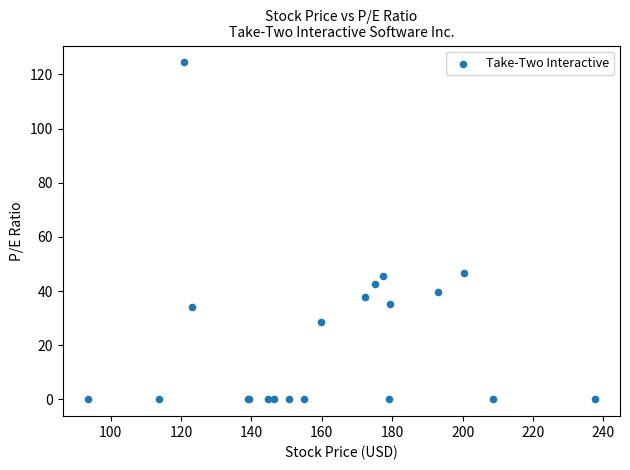

What Y value in the scatter plot is closest to 62?

46.8